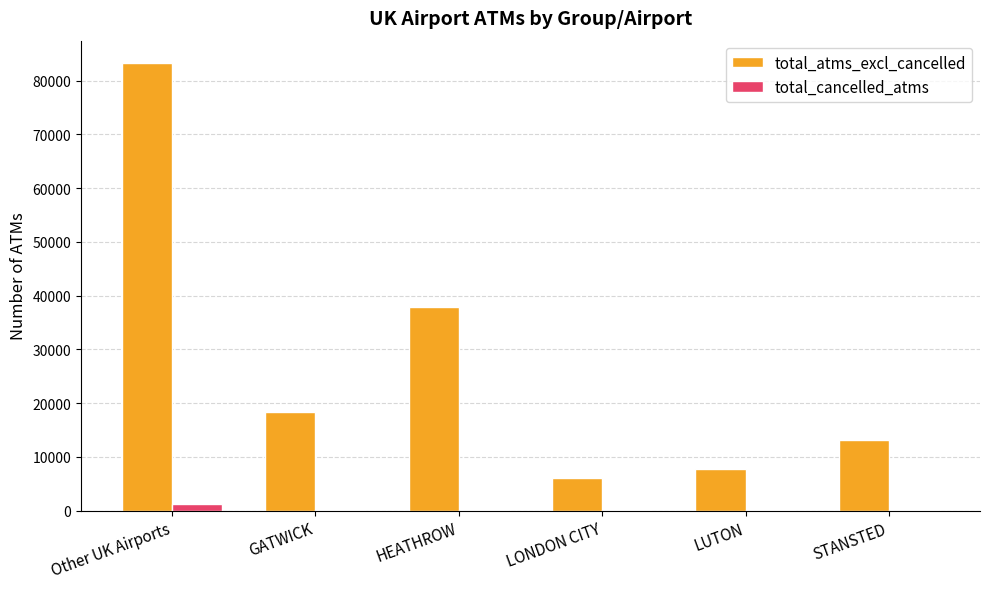

At which label does total_atms_excl_cancelled first exceed 18331?

Other UK Airports